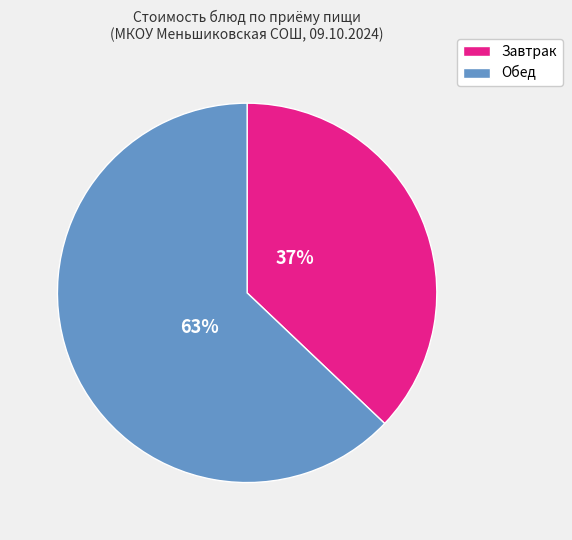

Is there any slice that represents more than half of the pie?

Yes